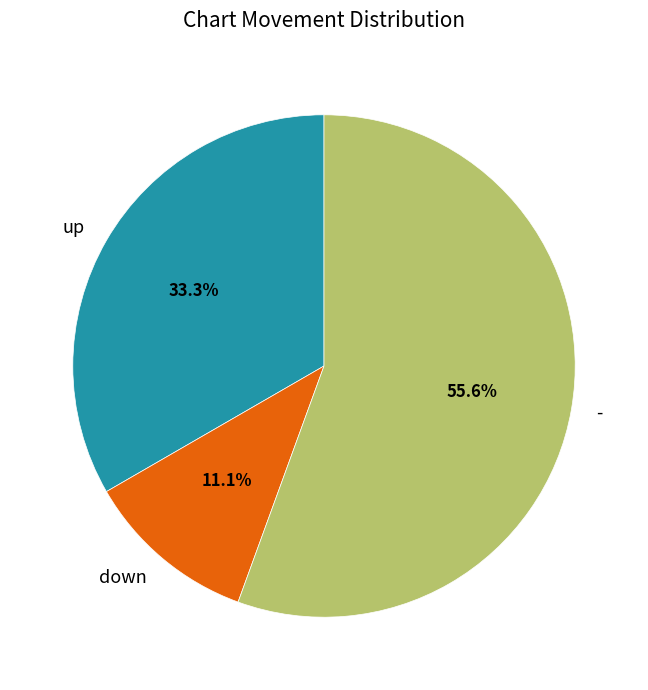

To the nearest percent, what portion does - represent?

56%